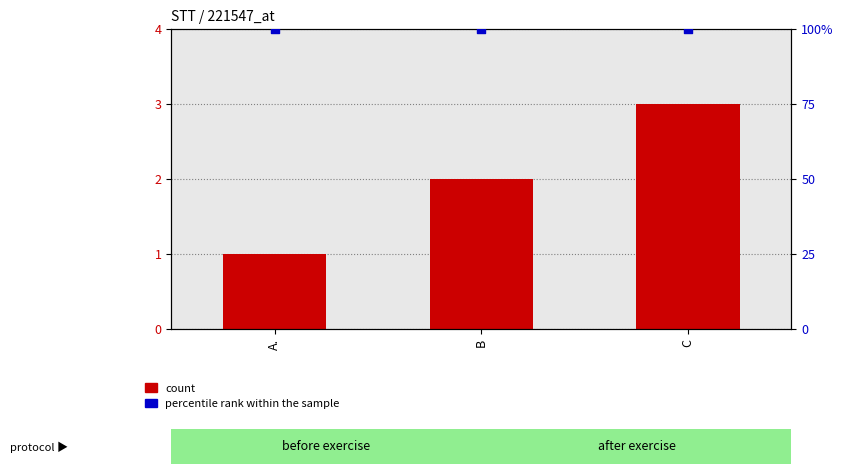

Which series contains the lowest Y value?

count